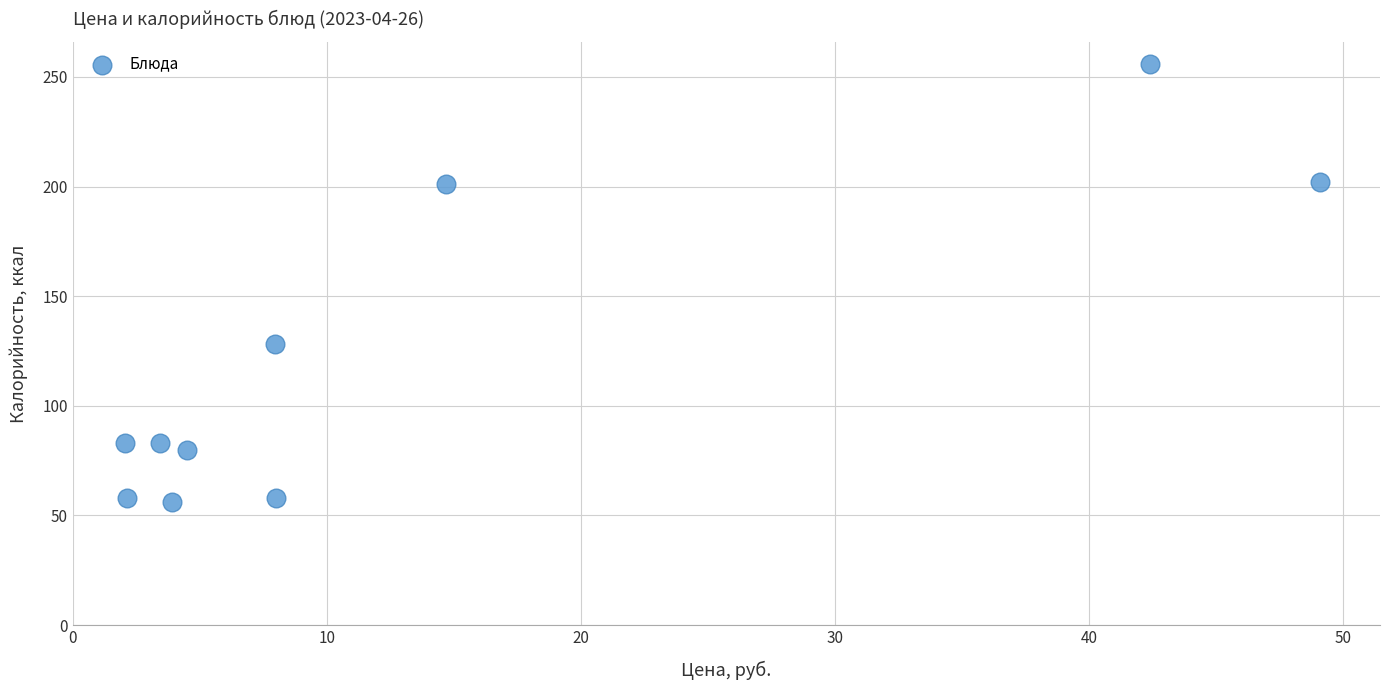

What Y value in the scatter plot is closest to 156?

128